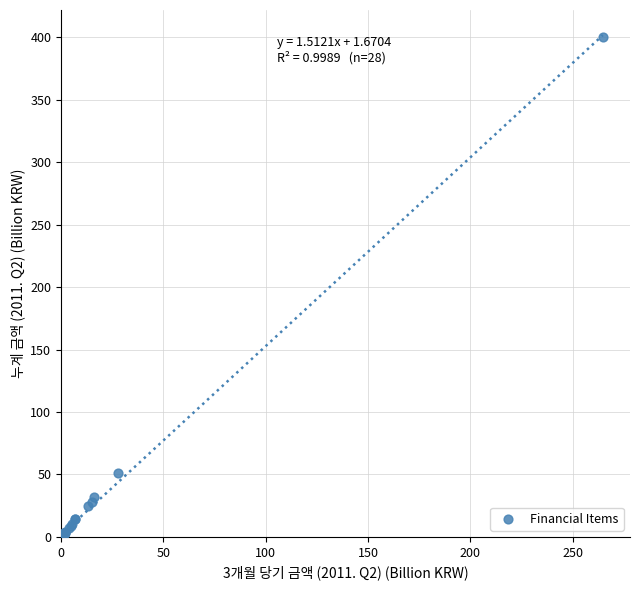

What Y value in the scatter plot is closest to 200?

51.4